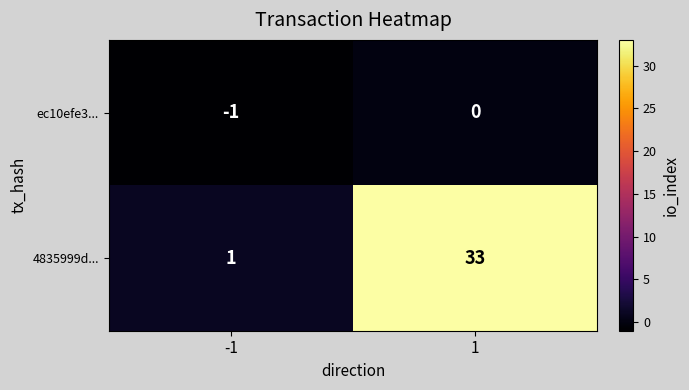

At which category is the sum across all series the highest?

1